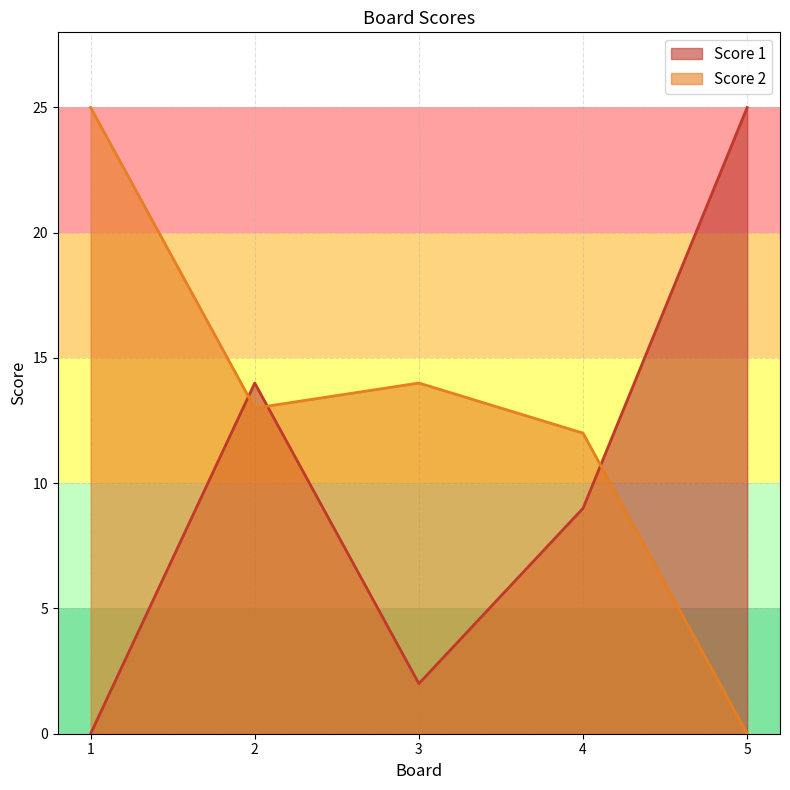

The Score 1 series shows 14 at 2. True or false?

True